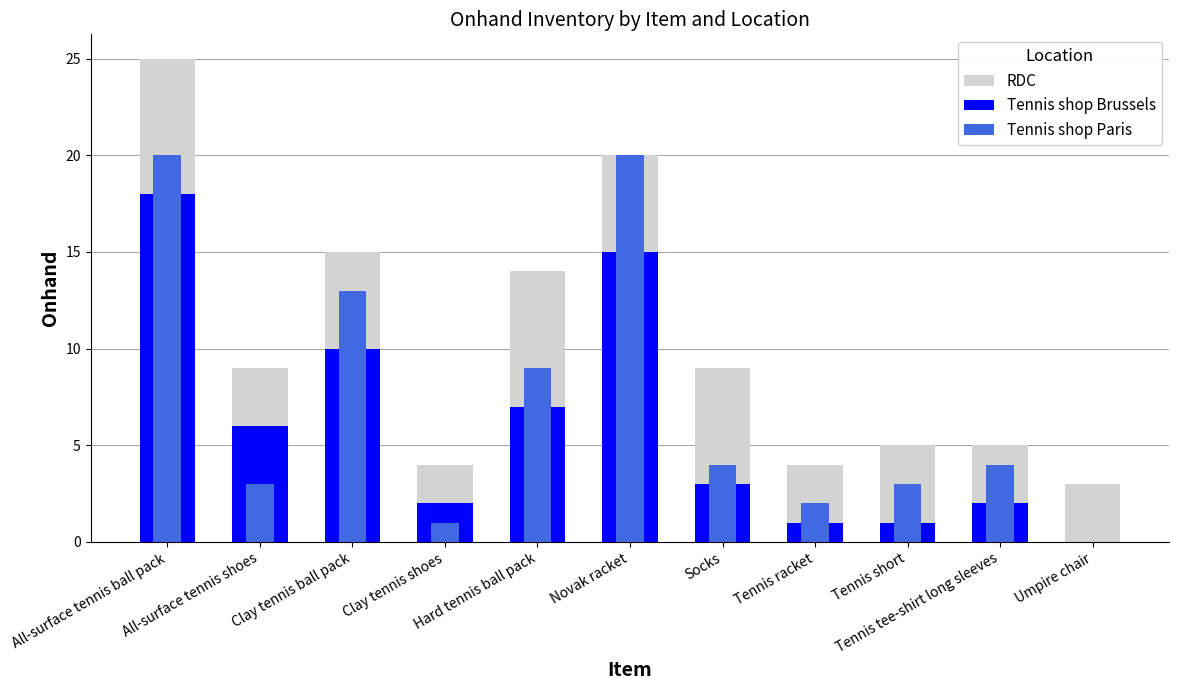

At Umpire chair, list the series in order from largest to smallest.

RDC, Tennis shop Brussels, Tennis shop Paris